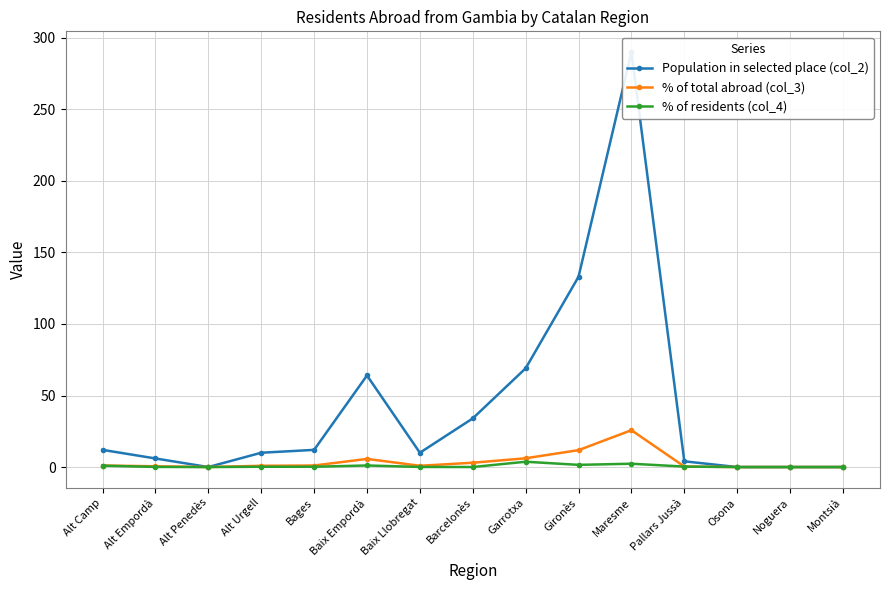

What is the difference between the % of residents (col_4) values at Bages and Gironès?

1.3